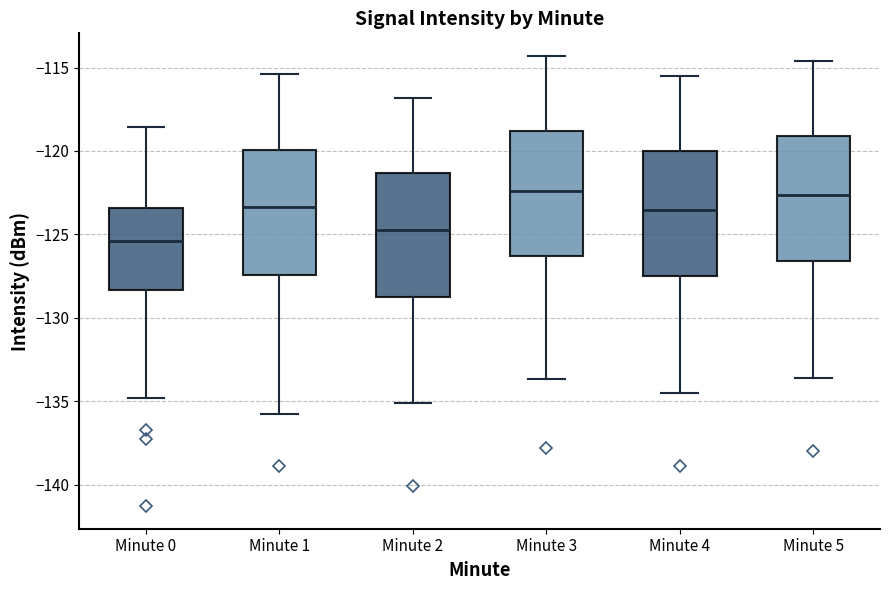

Where is the upper edge of the box for Minute 1 on the y-axis? The values are not printed on the chart, so give them approximately, as read against the axis.

-120.0